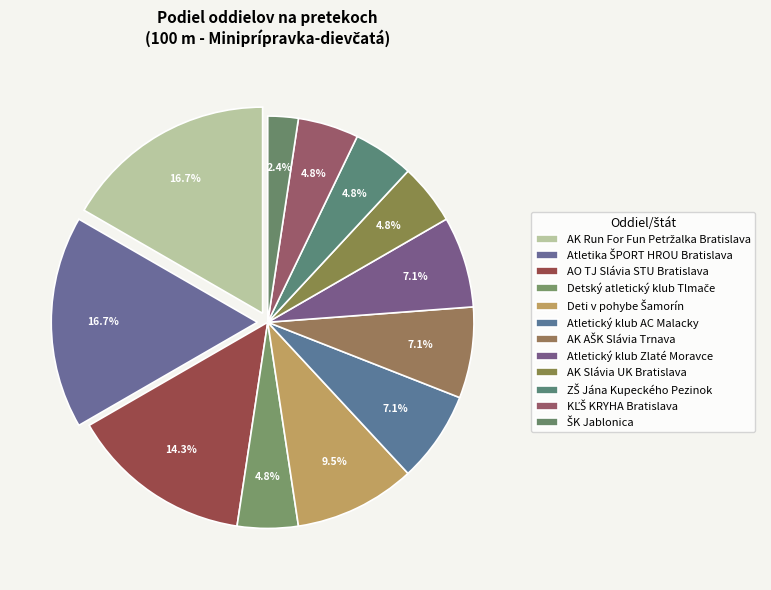

How many segments does this pie chart have?

12